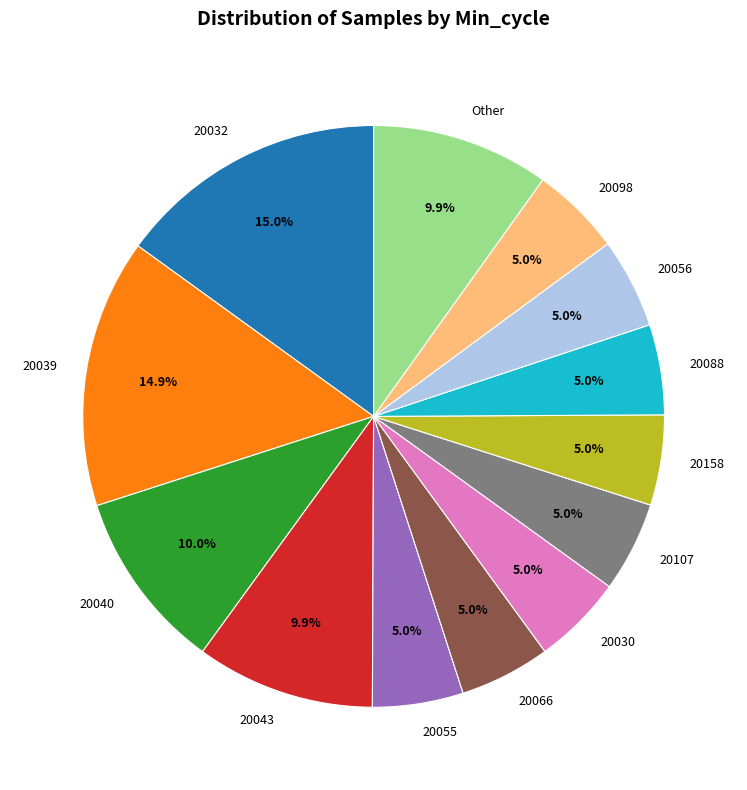

How many segments does this pie chart have?

13